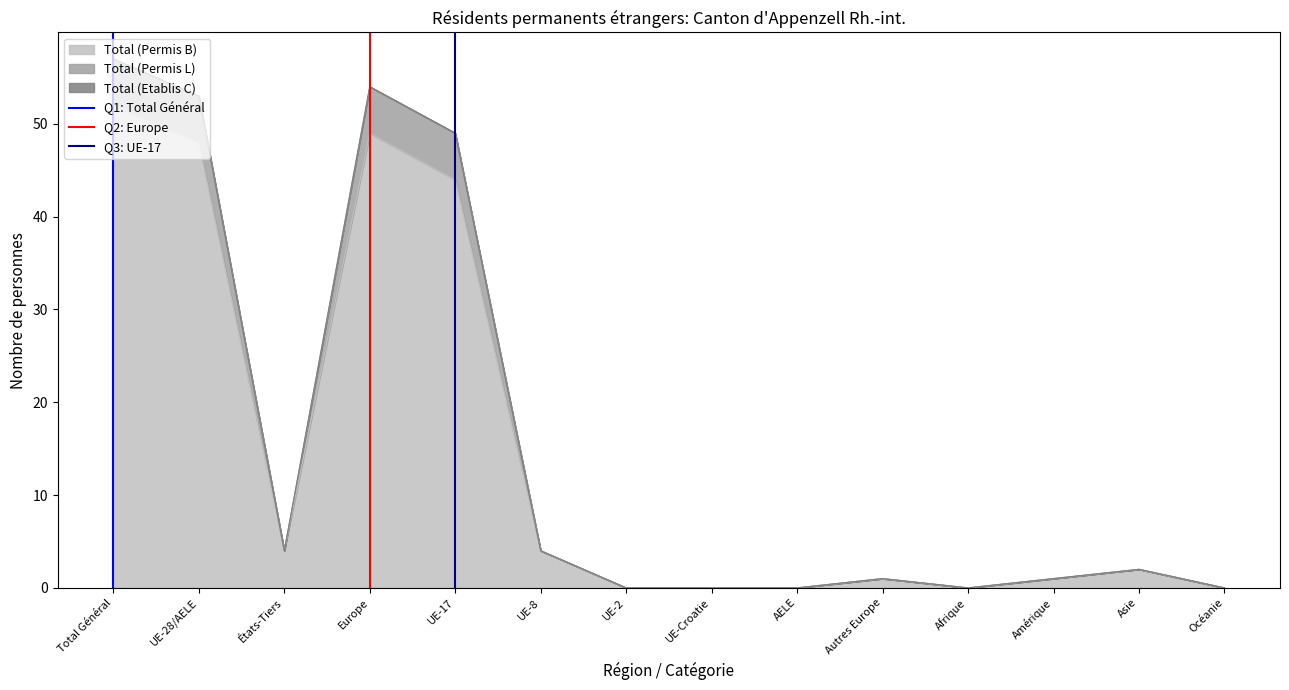

The value of Total (Permis B) at Afrique is 0. True or false?

True